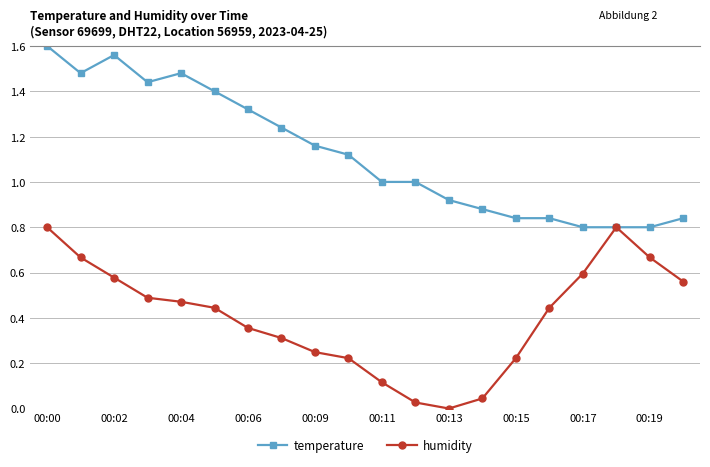

What are all the series names shown in the legend?

temperature, humidity